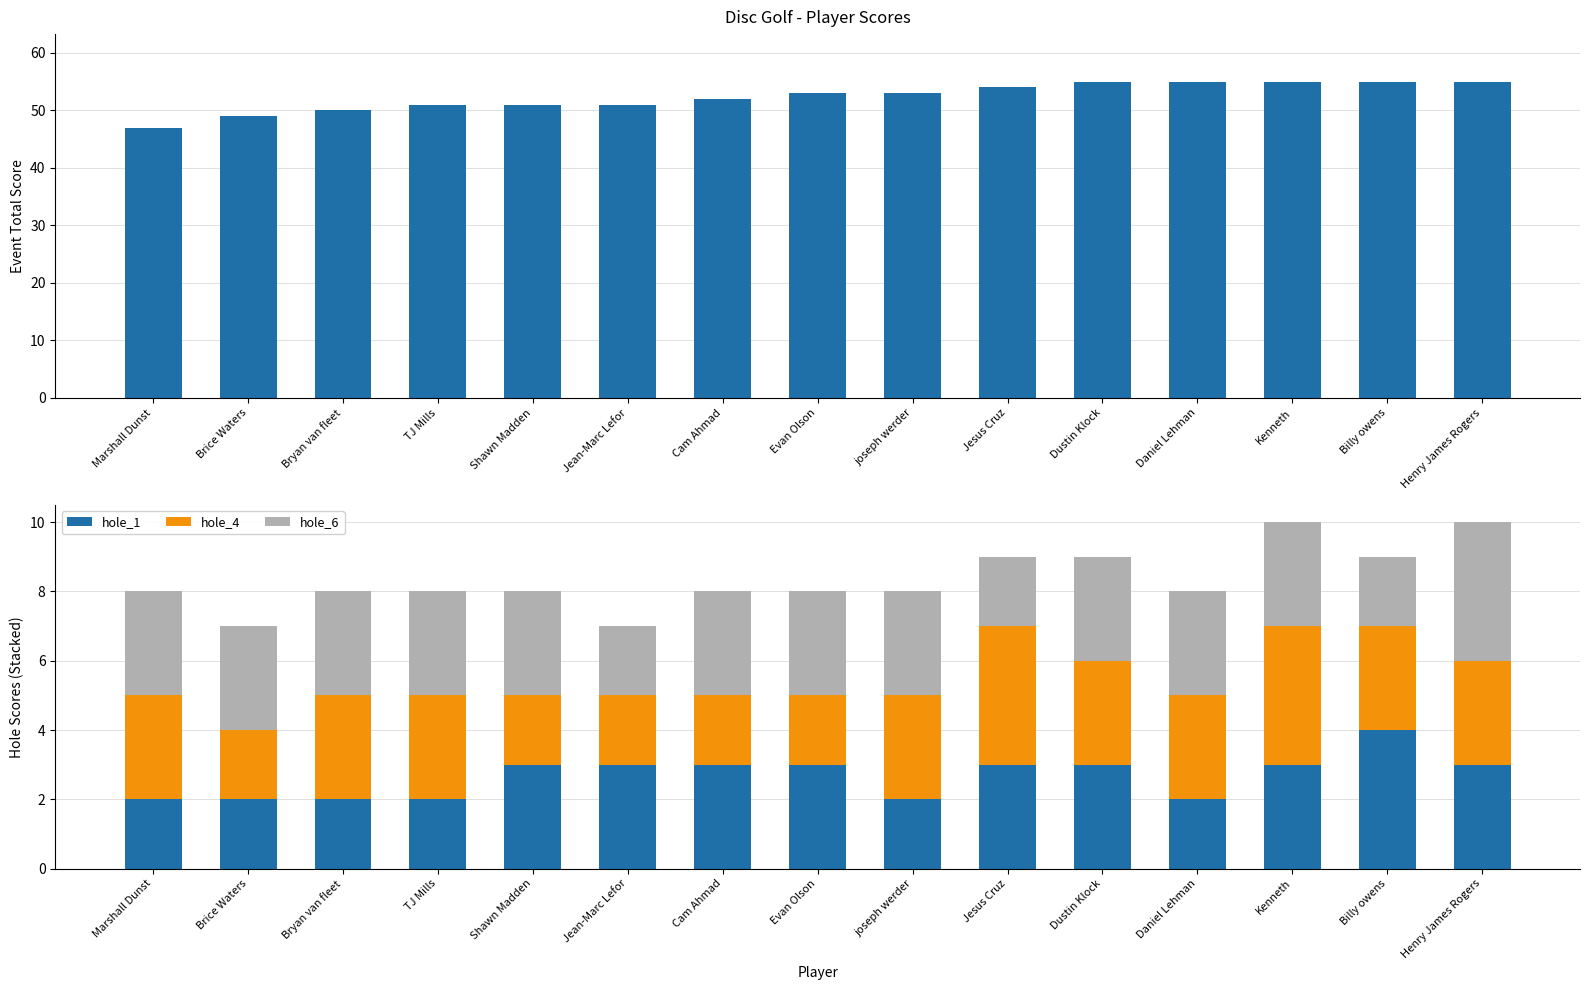

What is the minimum value for hole_1?

2